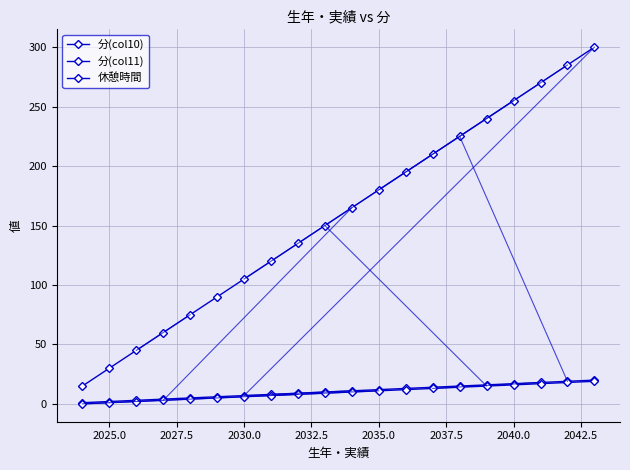

How many data points in 休憩時間 are less than 165?

10